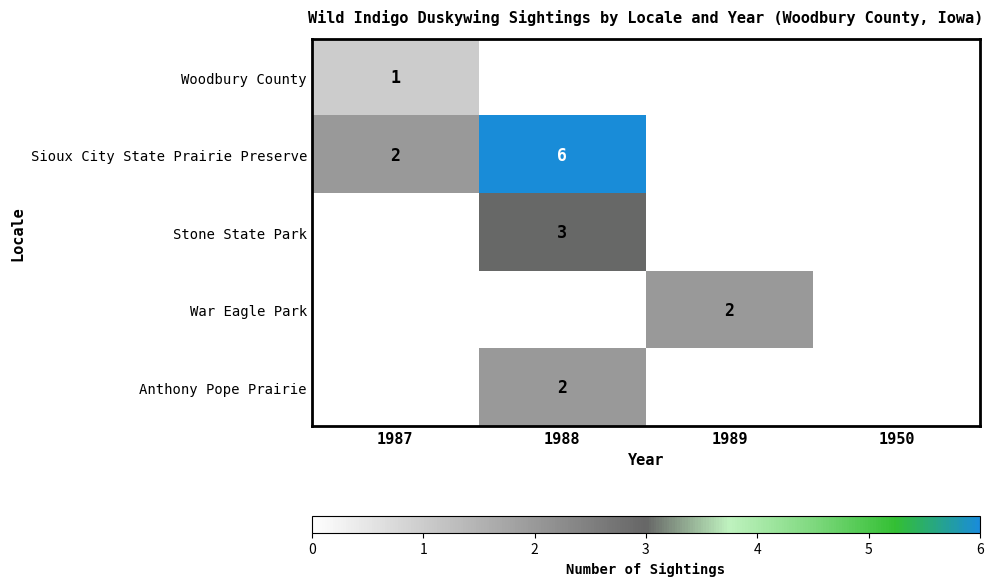

How many categories are shown in the chart?

4